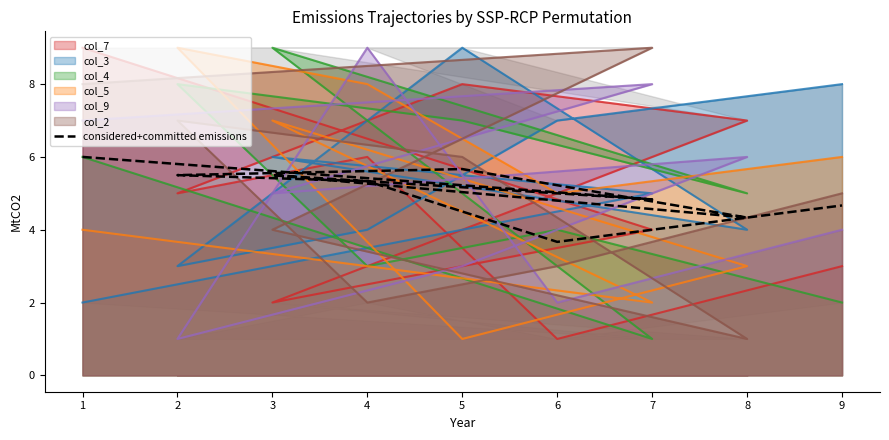

At which category does the chart reach its minimum across all series?

7